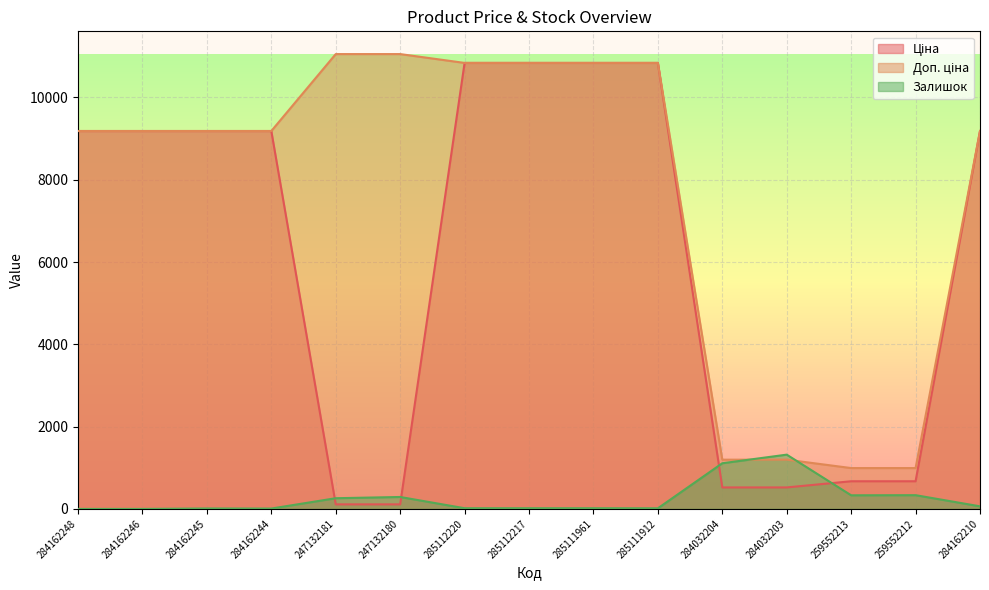

True or false: Залишок has more than 1 points higher than both neighbors.

True